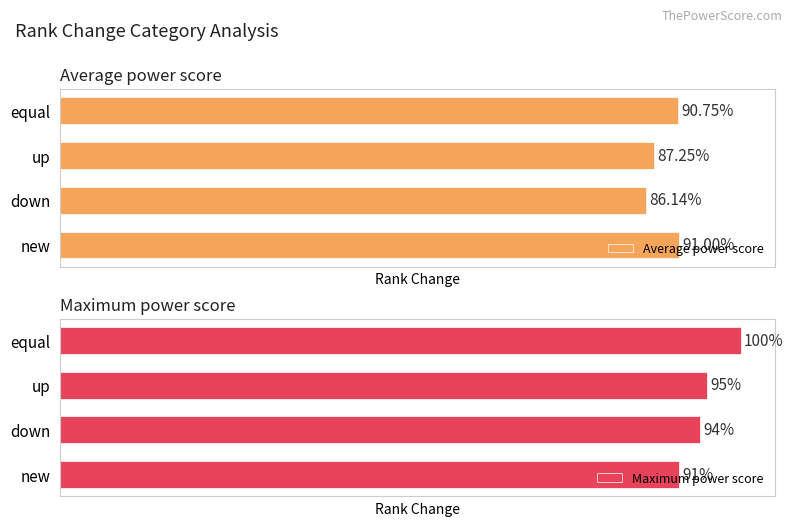

What value does the Maximum power score series have at 2?

94.0